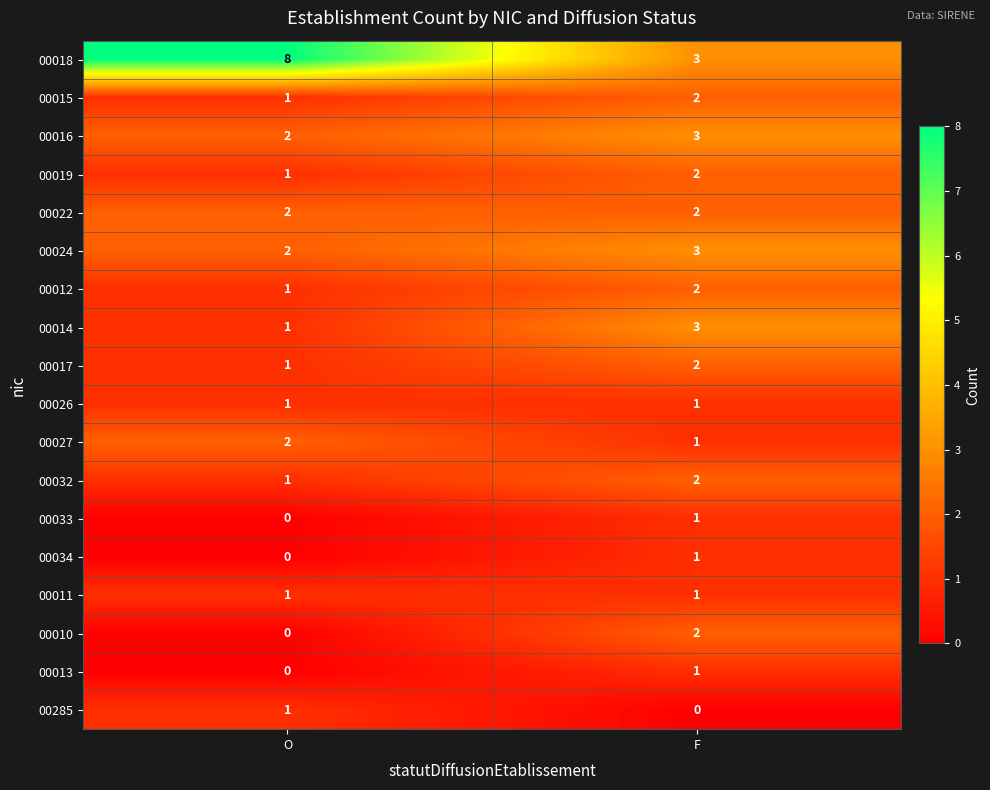

How many distinct data groups are displayed?

18